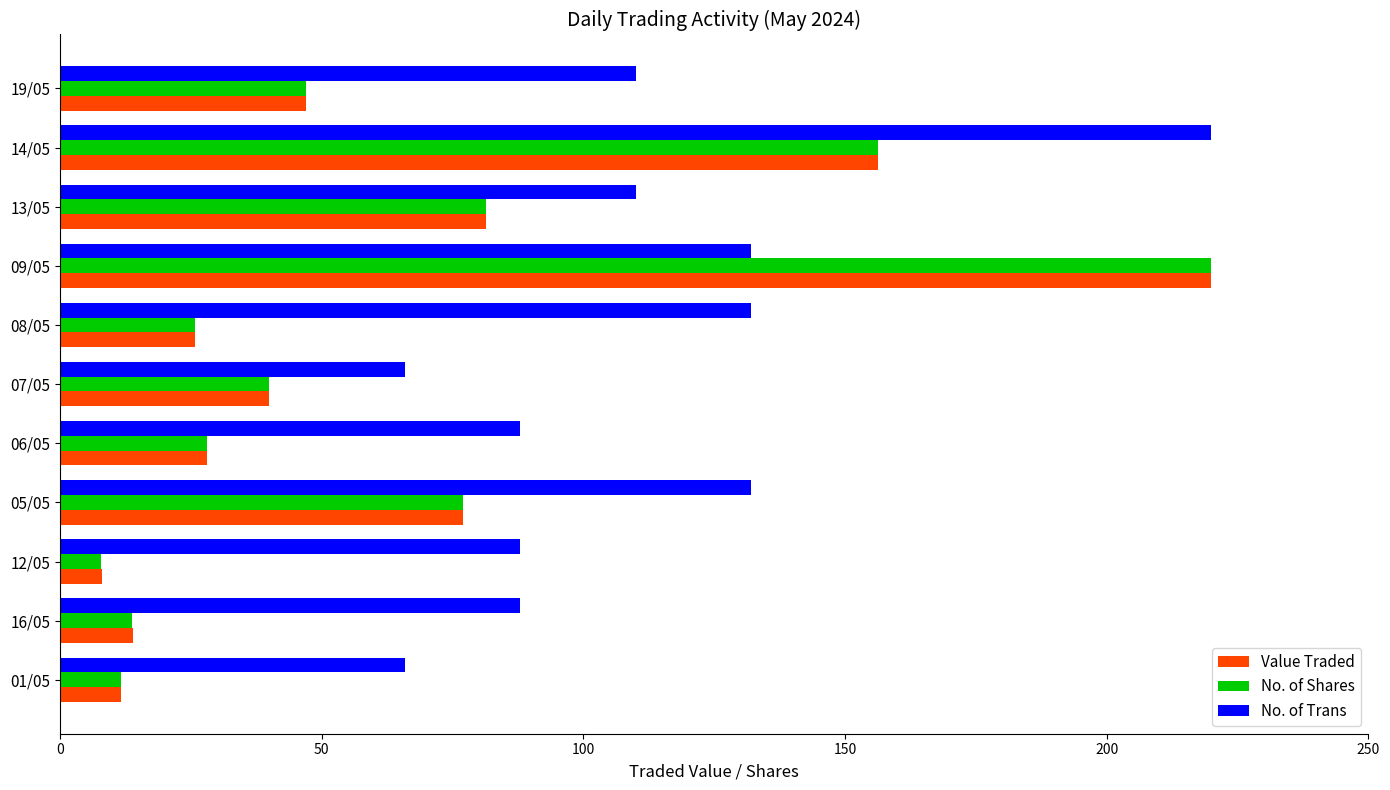

What is the difference between the maximum and minimum values in the No. of Trans series?

154.0